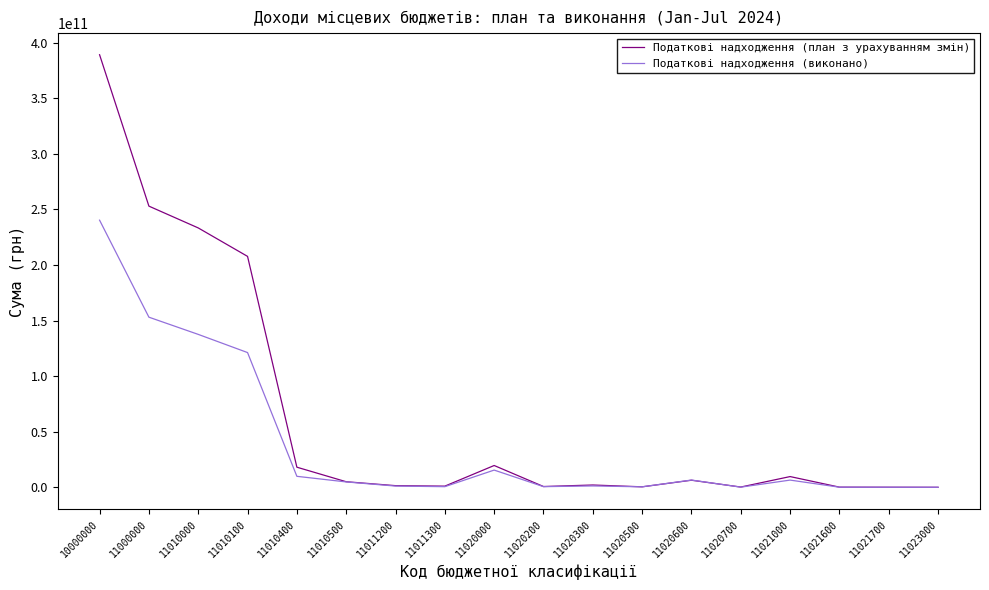

Which series ends up on top after the final intersection of Податкові надходження (план з урахуванням змін) and Податкові надходження (виконано)?

Податкові надходження (виконано)